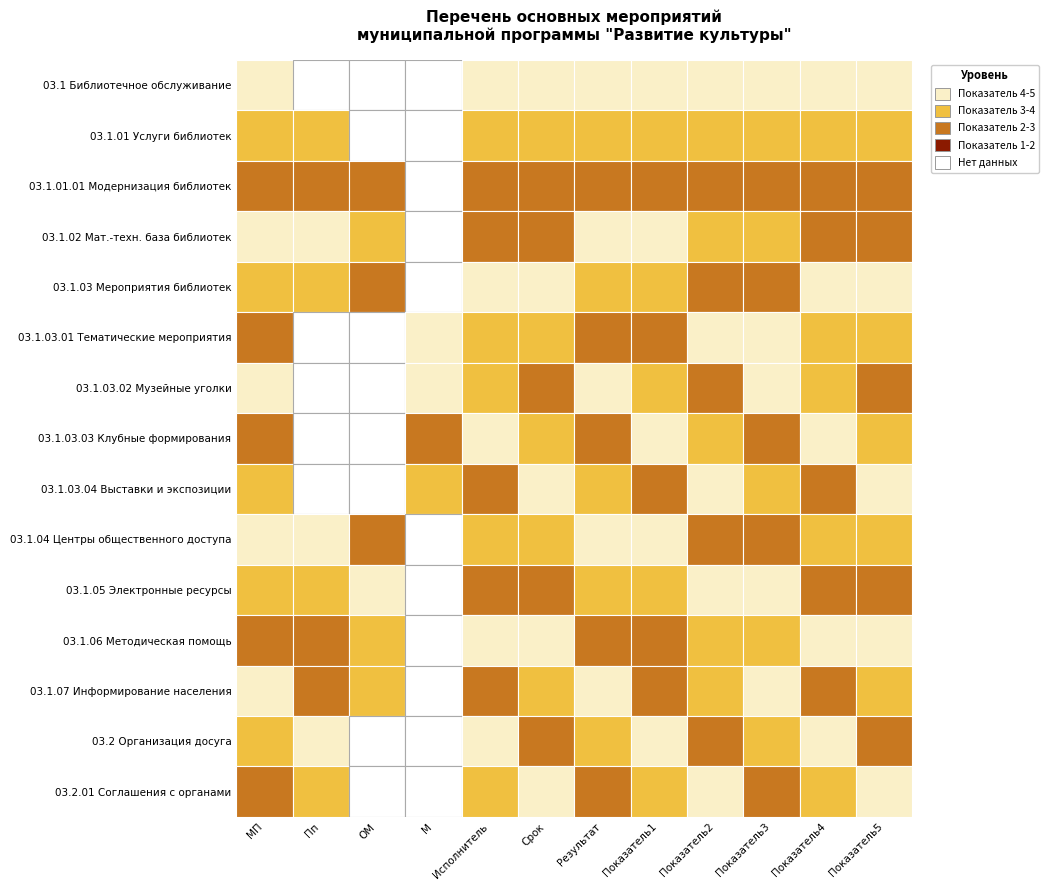

What is the difference between the МП values at 1 and 2?

1